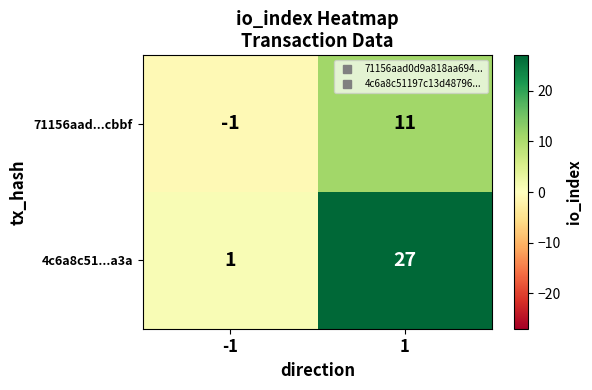

What is the difference between the maximum and minimum values in the 71156aad...cbbf series?

12